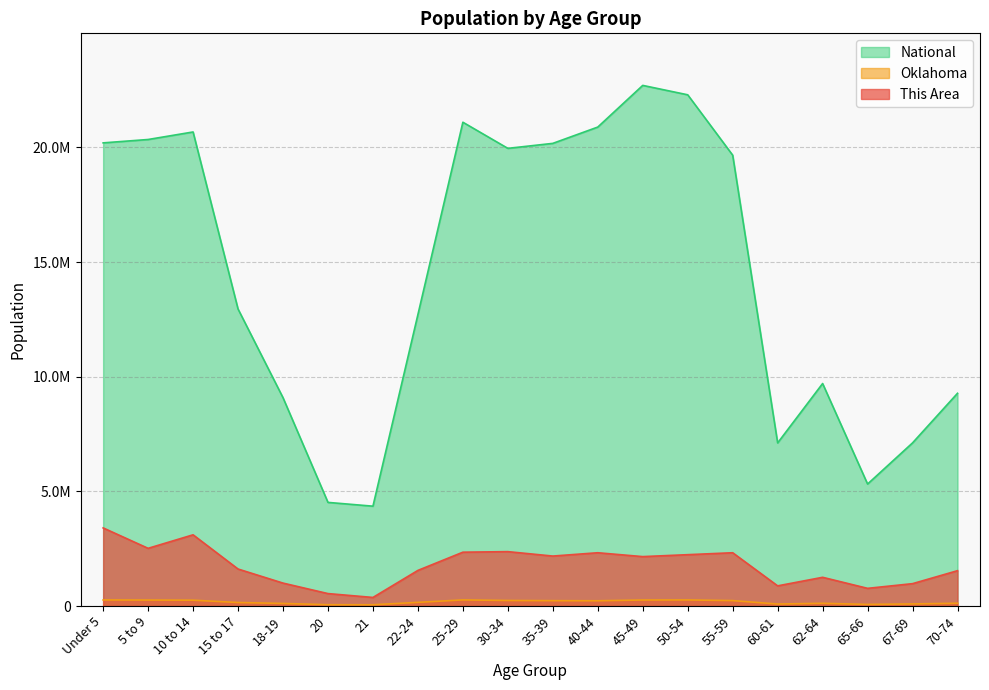

Is the value of Oklahoma at 10 to 14 greater than the value of This Area at 5 to 9?

No